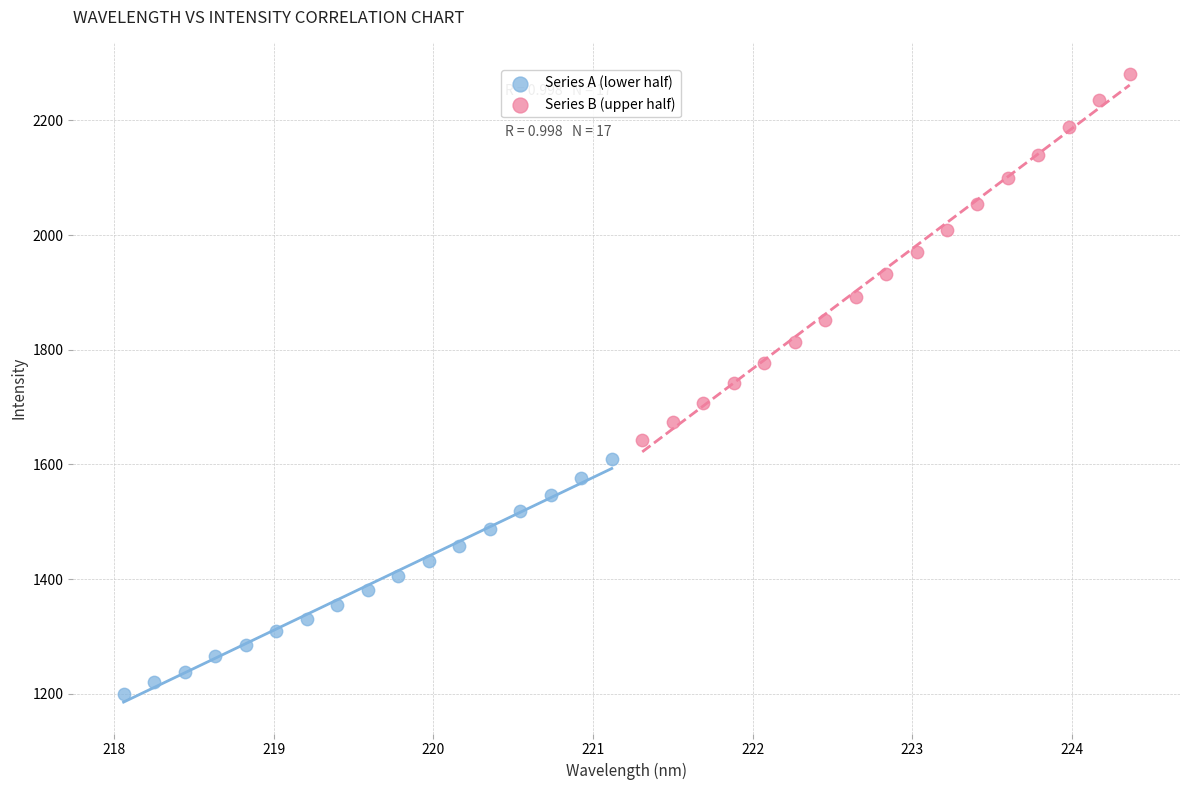

Which series has the largest Y range (max minus min)?

Series B (upper half)